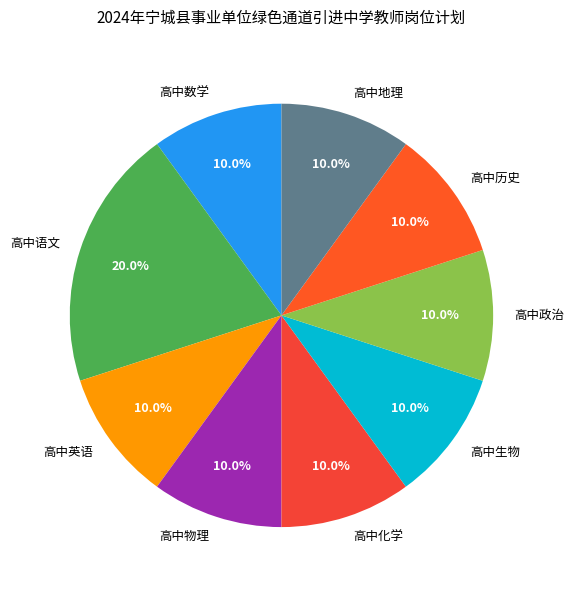

To the nearest percent, what is the combined percentage of 高中地理 and 高中物理?

20%